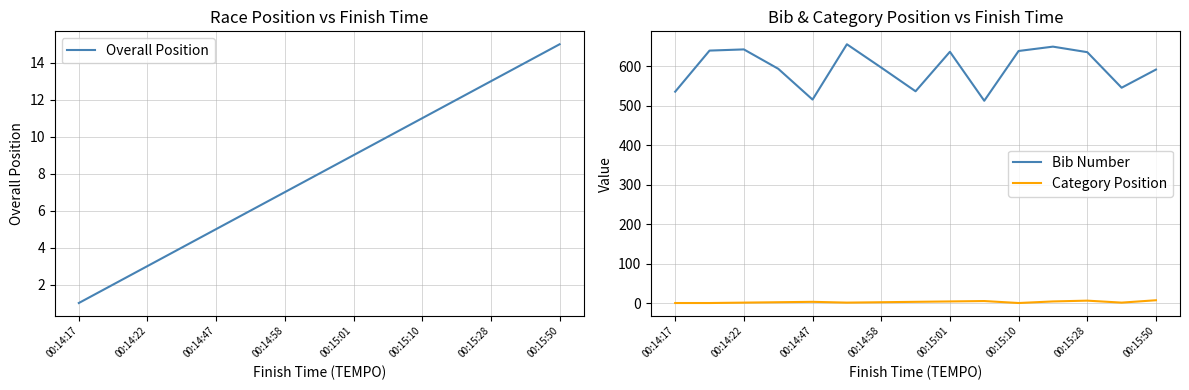

True or false: Category Position and Bib Number intersect in this chart.

False